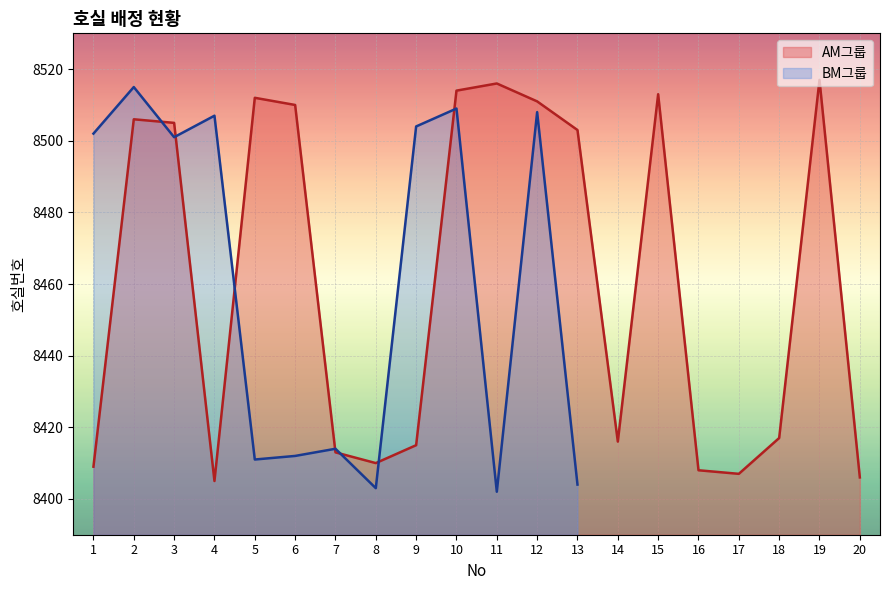

Rank the categories by value from lowest to highest.

4, 20, 17, 16, 1, 8, 7, 9, 14, 18, 13, 3, 2, 6, 12, 5, 15, 10, 11, 19